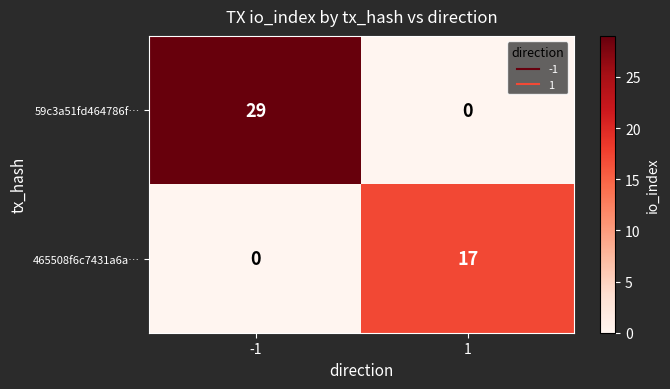

Between -1 and 1, which series saw the biggest shift?

59c3a51fd464786f…